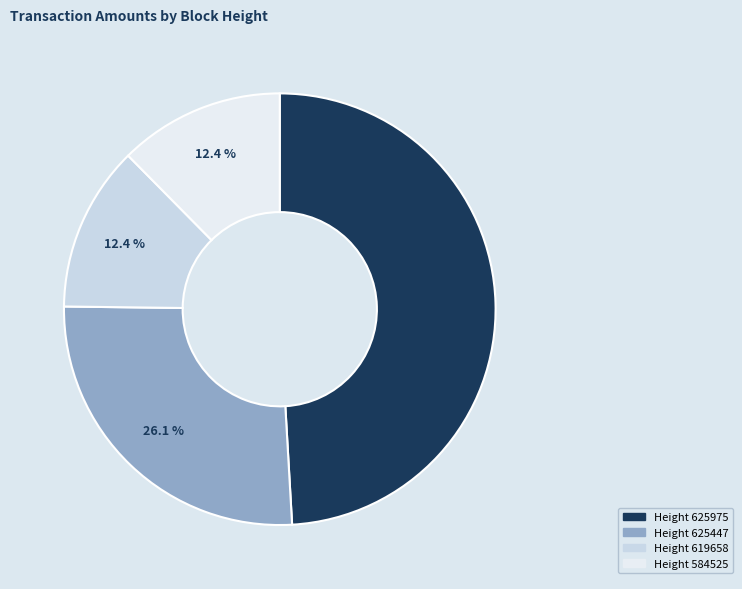

To the nearest percent, what is the average slice percentage?

25%